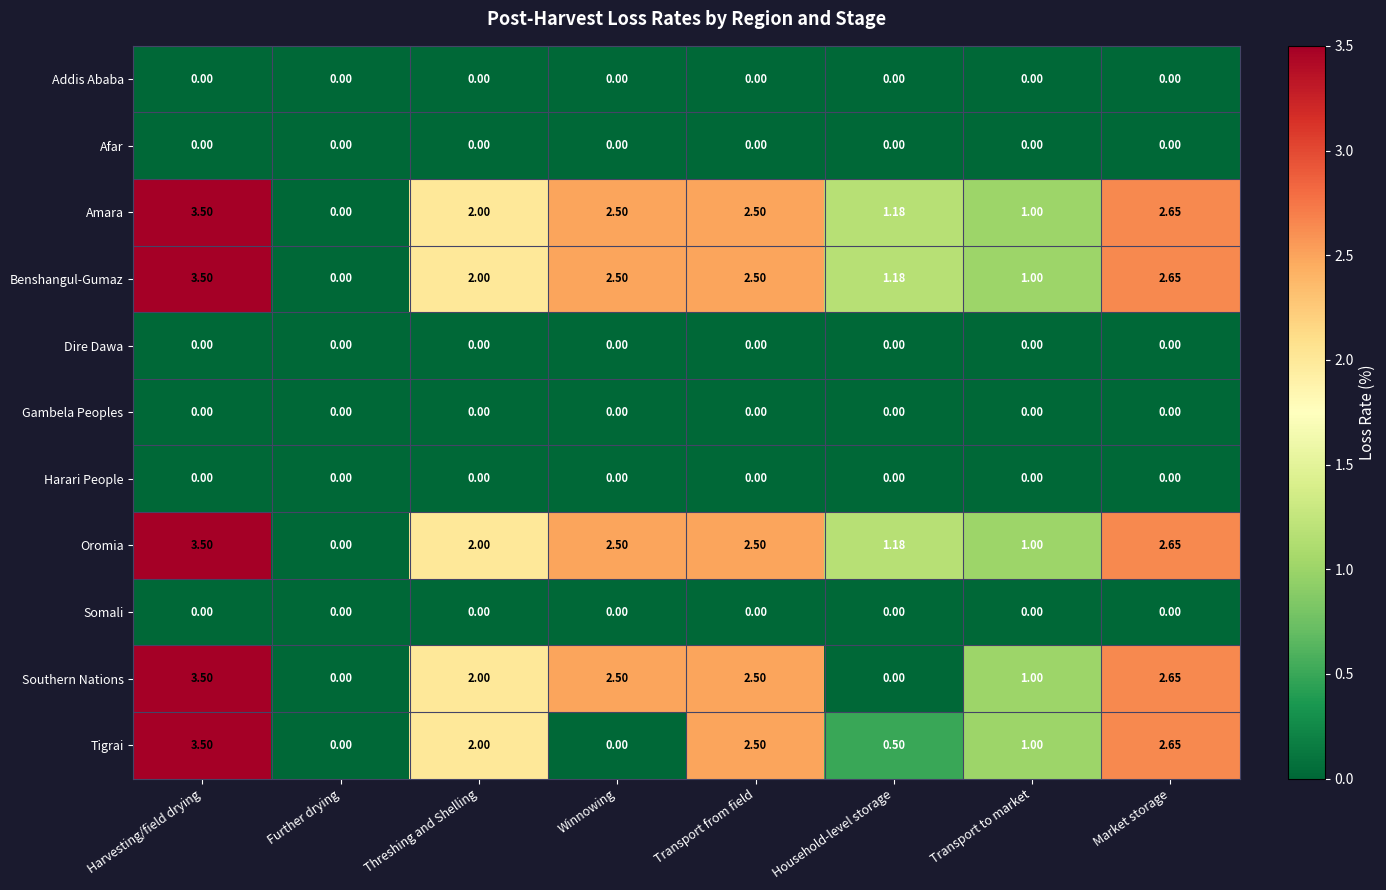

Is the value of Oromia at Transport to market greater than the value of Somali at Winnowing?

Yes